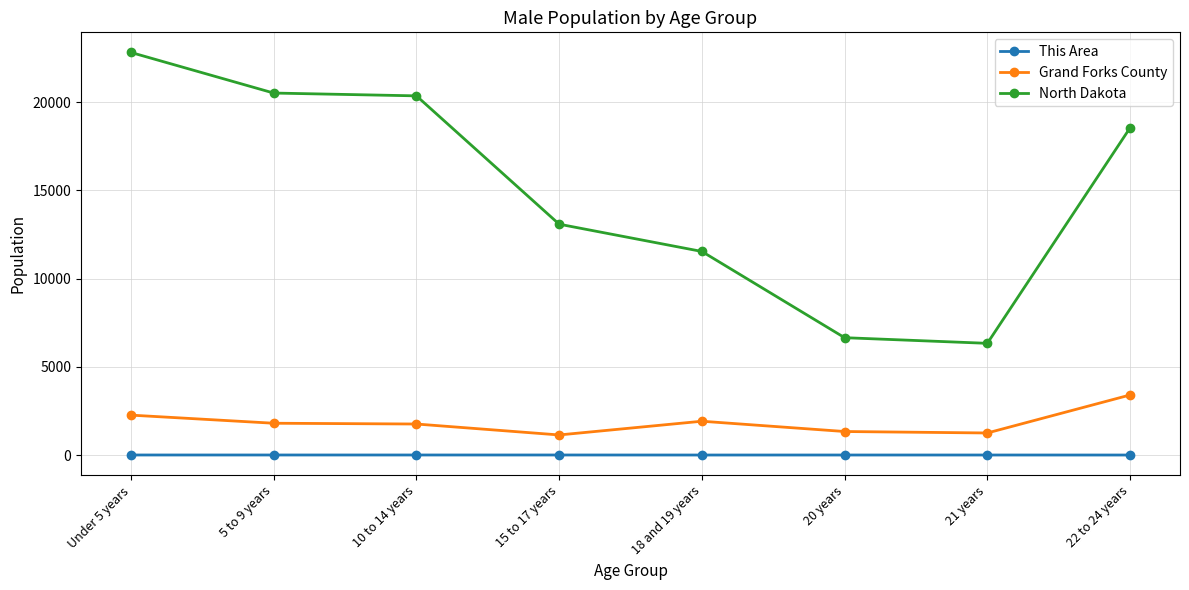

At how many categories does at least one series exceed 16191?

4